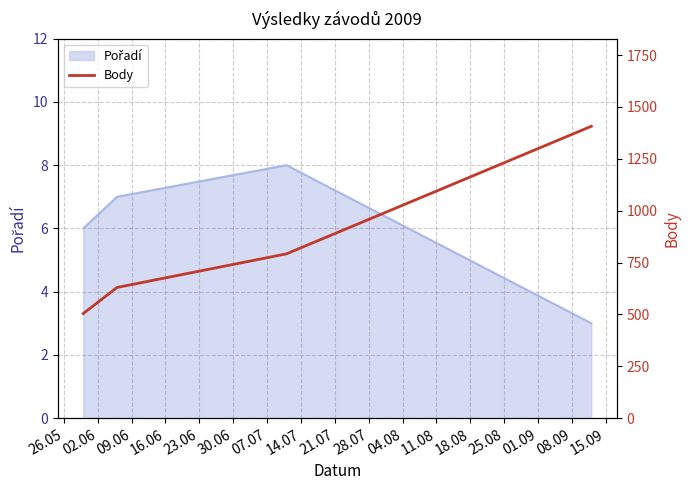

How many data points are less than 792?

2